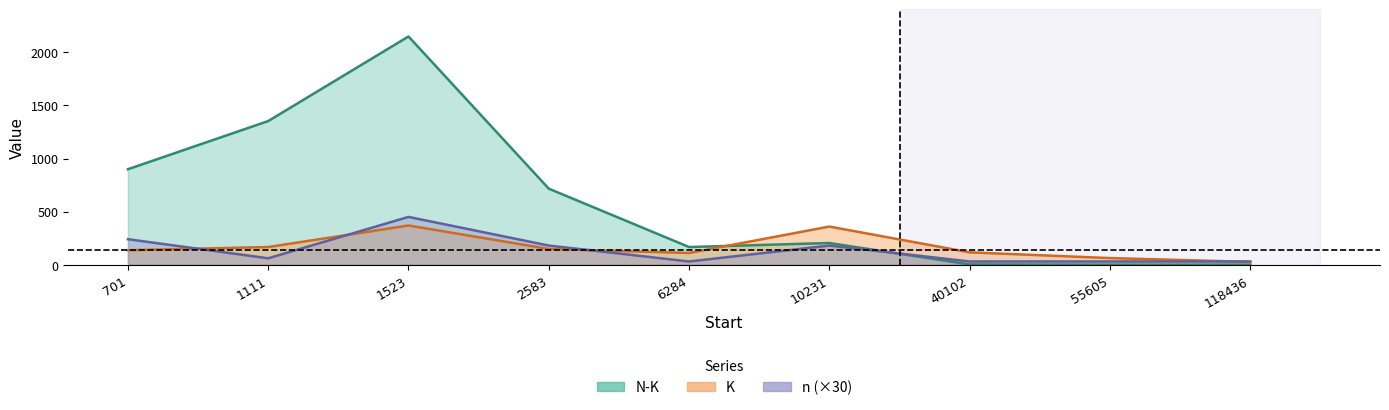

How many distinct data groups are displayed?

3